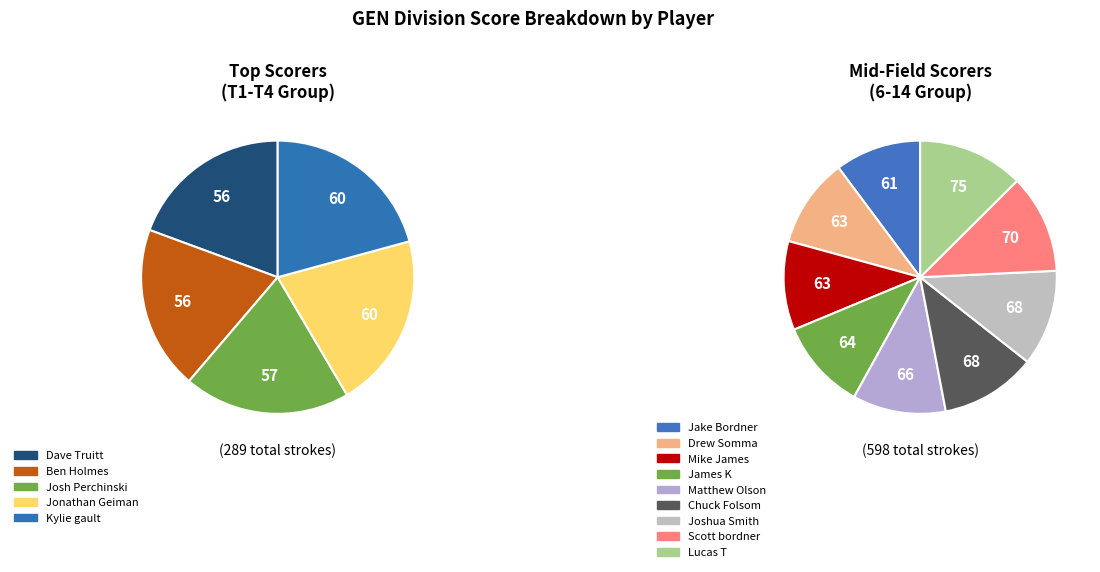

Between Joshua Smith and Scott bordner, which is larger?

Scott bordner